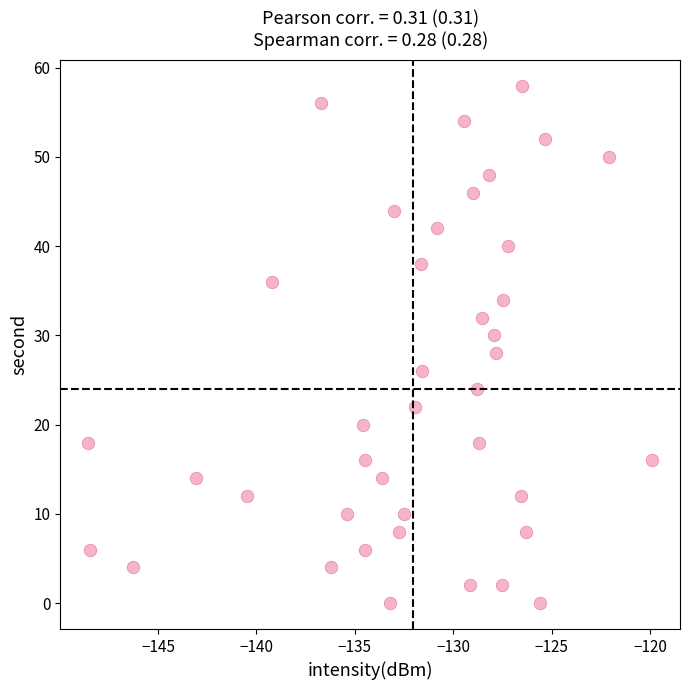

What is the range of Y values (max minus min)?

58